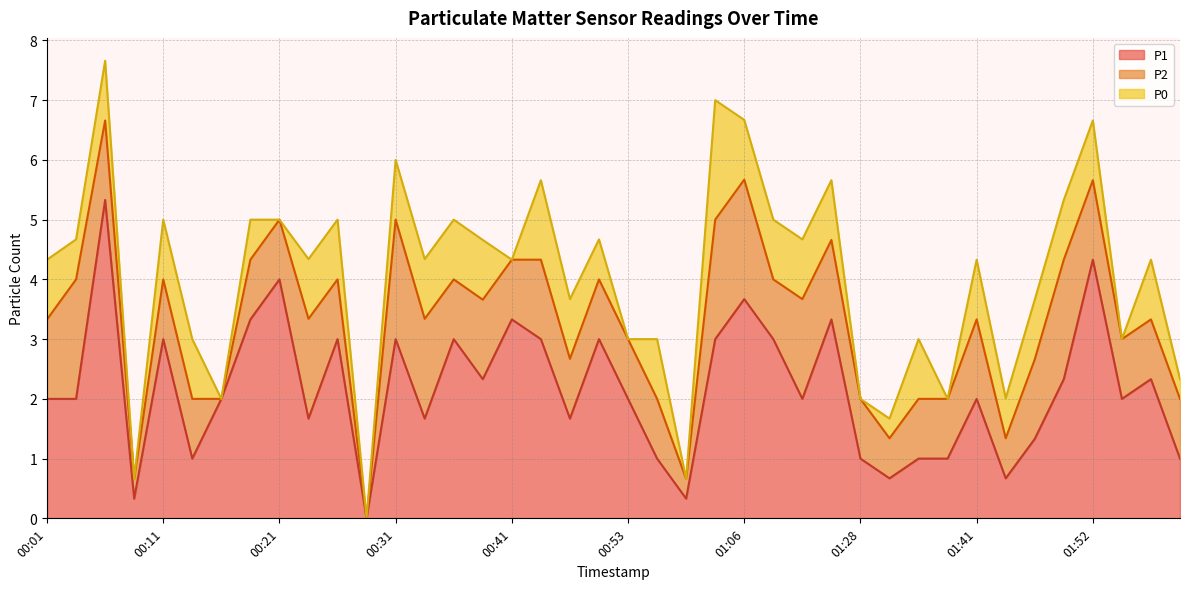

True or false: P0 and P2 intersect in this chart.

False